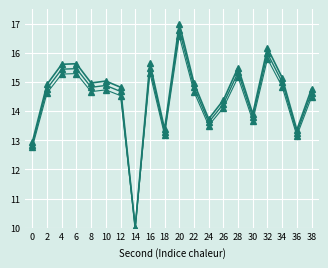

Count the number of categories in the chart.

20